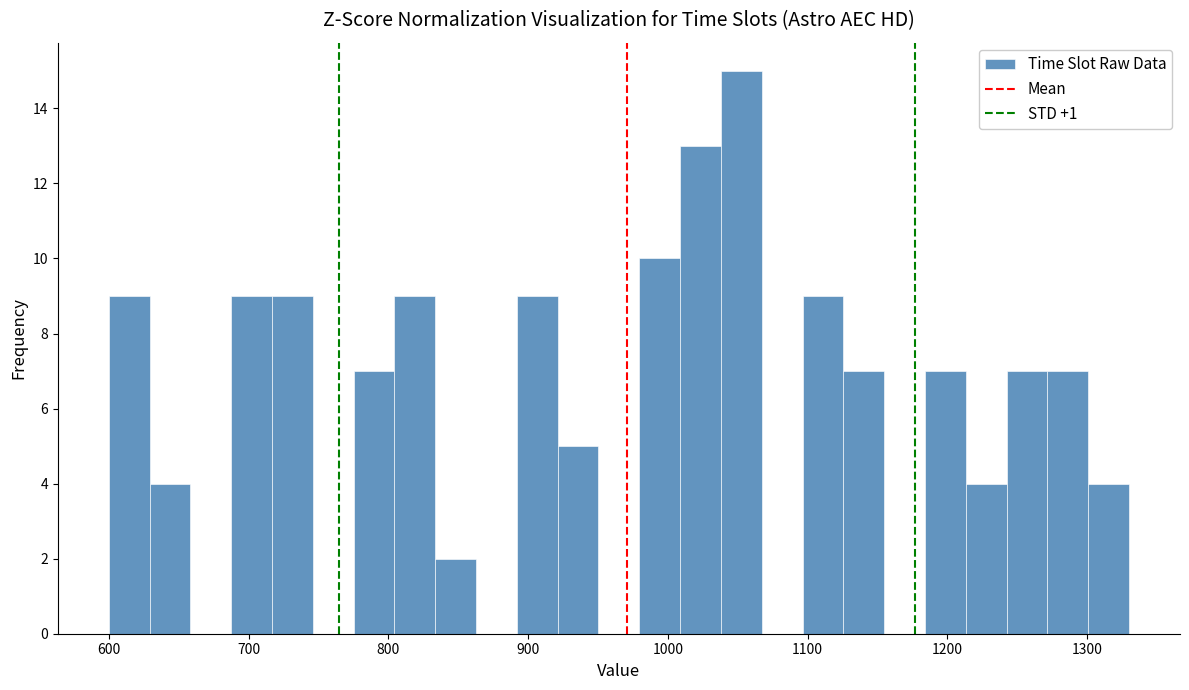

Around what value on the x-axis is the tallest bar? Give the approximate position of its centre, as read against the axis.

1050